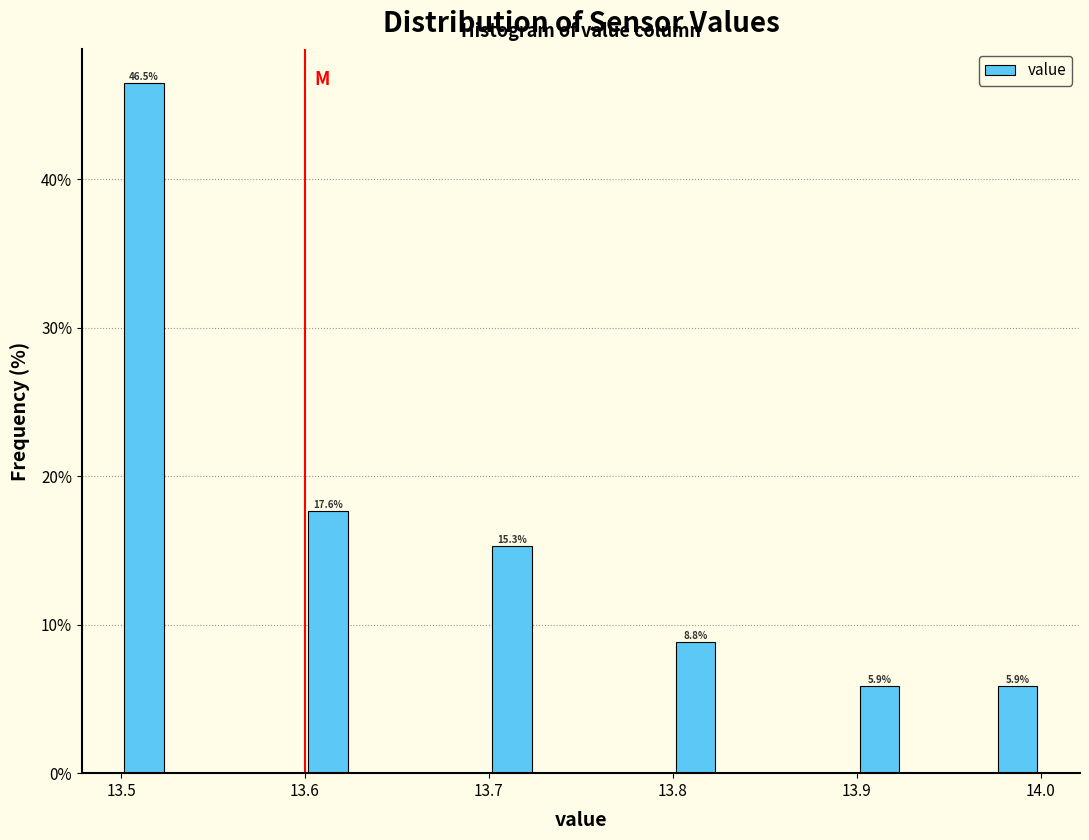

Around what value on the x-axis is the tallest bar? Give the approximate position of its centre, as read against the axis.

13.51